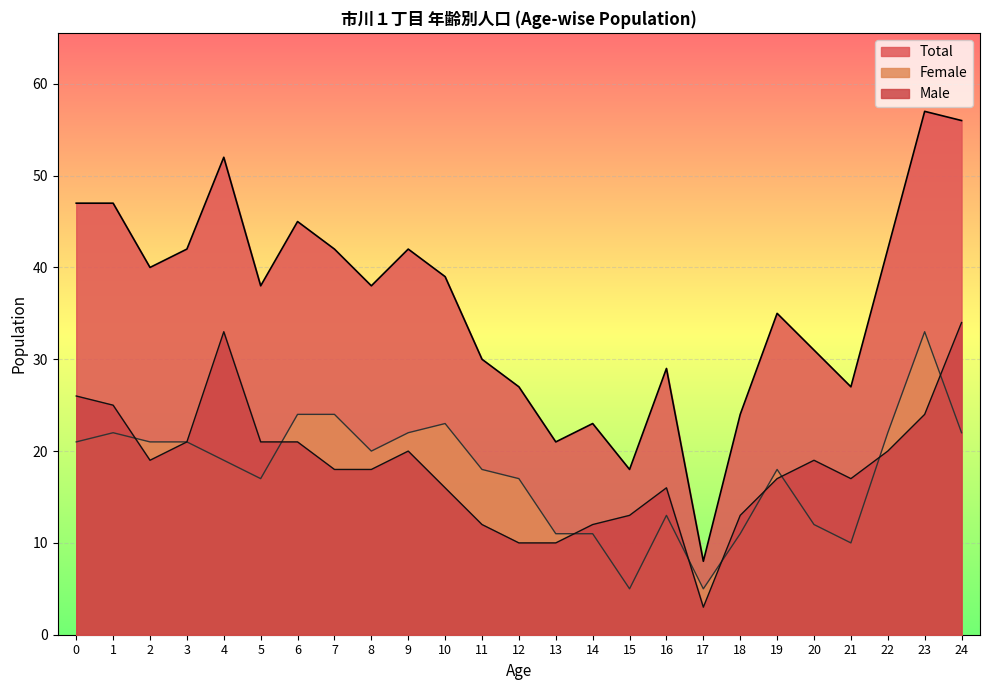

What is the highest value of the Total series?

57